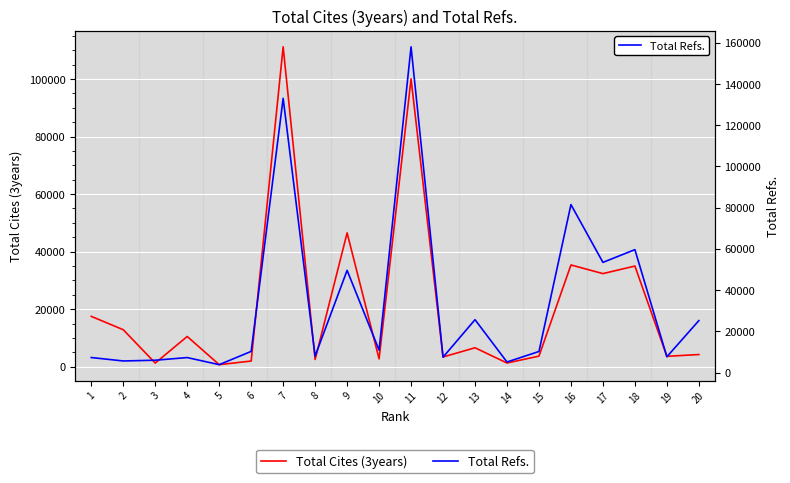

Rank the series by their maximum value, from highest to lowest.

Total Refs., Total Cites (3years)